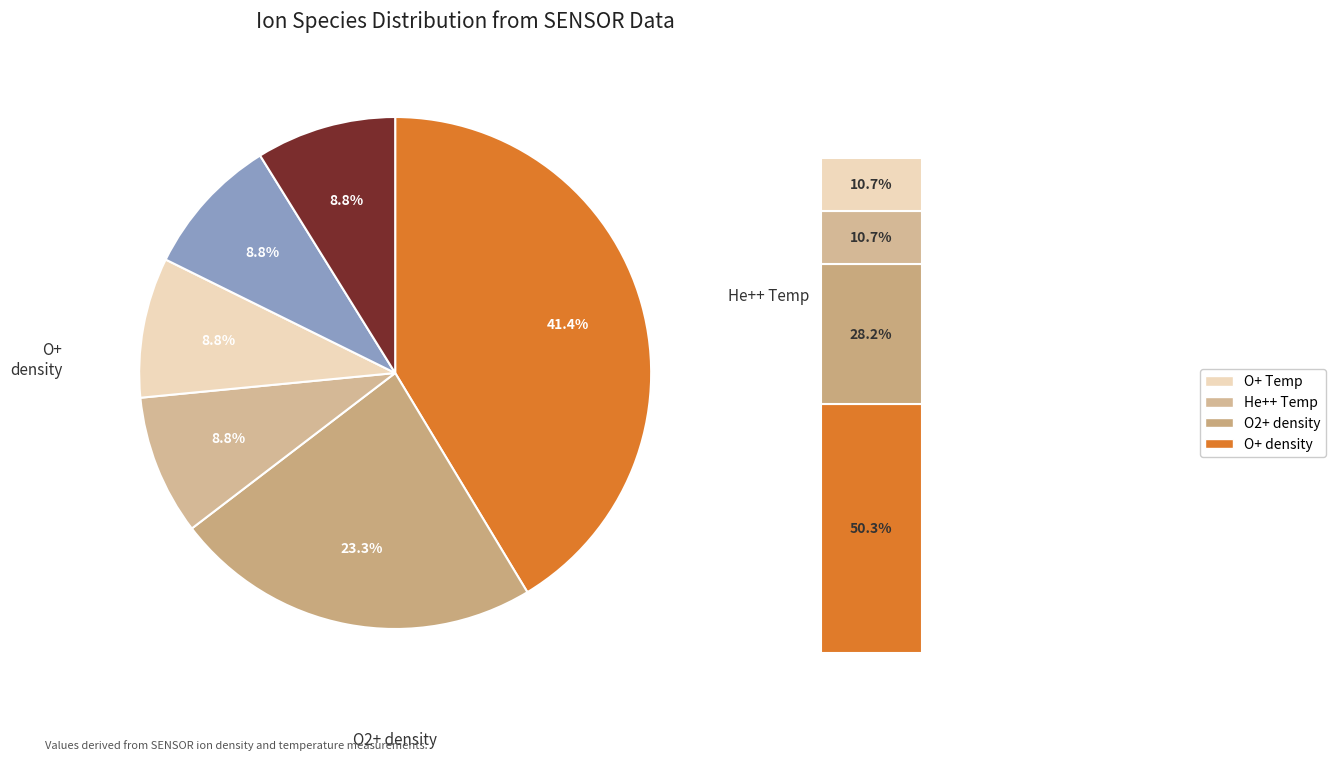

To the nearest percent, what is the difference between the O2+ density and O2+ Temp 1D slice percentages?

14%